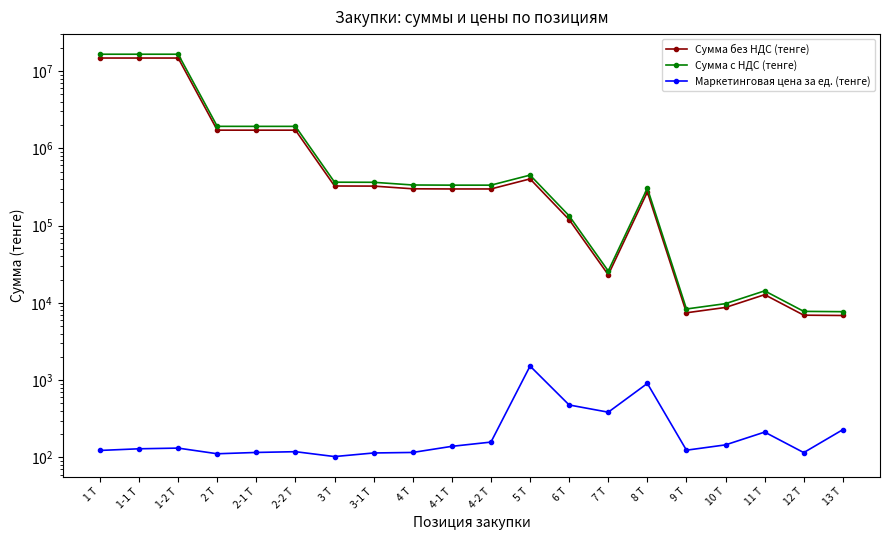

What is the total value across all series at 10 Т?

18655.7